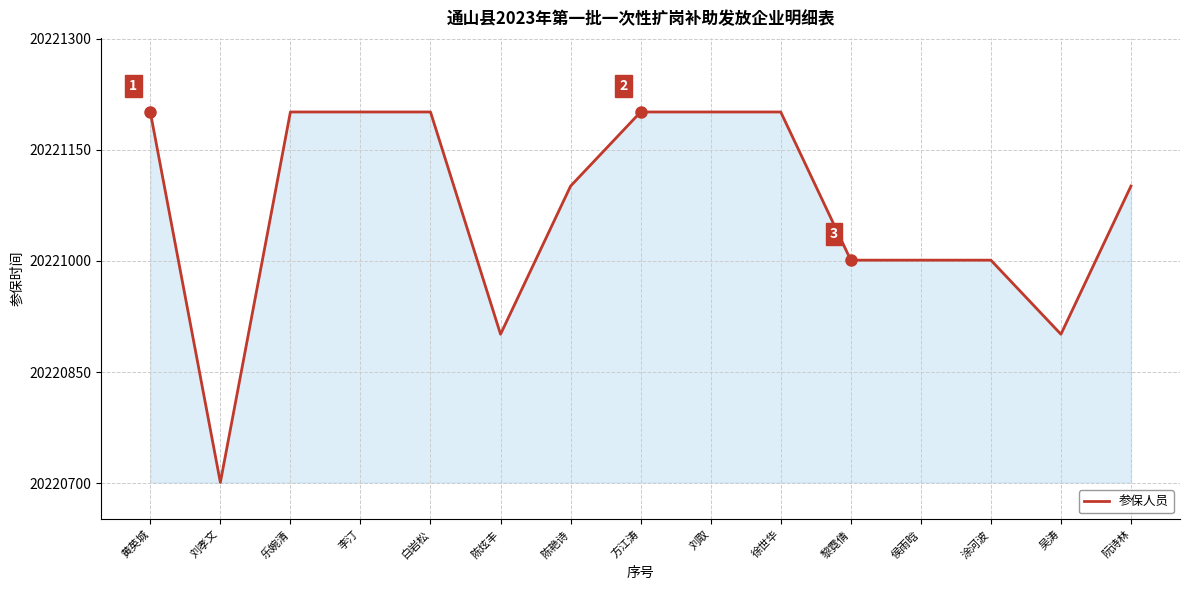

What position from the right is 刘取?

7